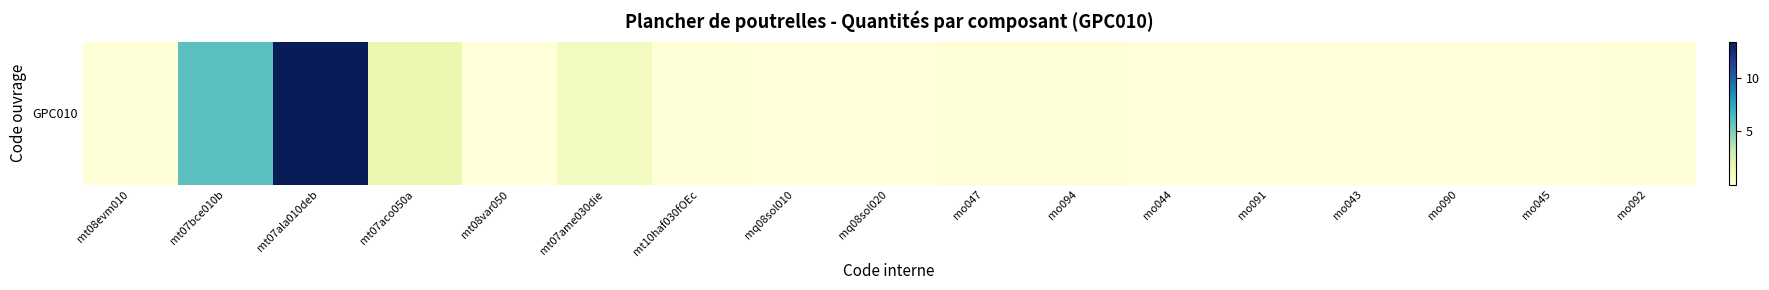

What is the change in value from mo094 to mo091?

-0.2